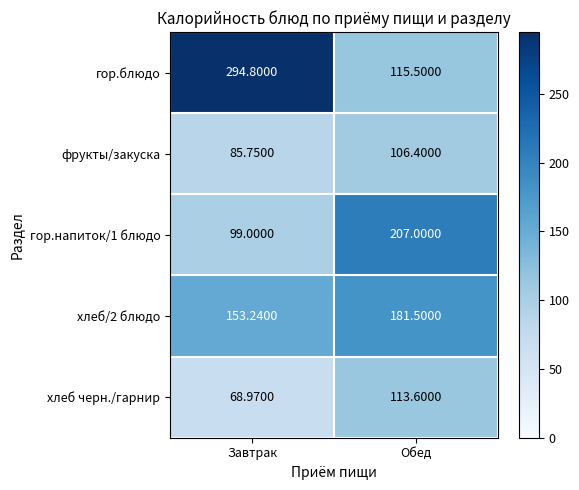

What is the total value across all series at Обед?

724.0